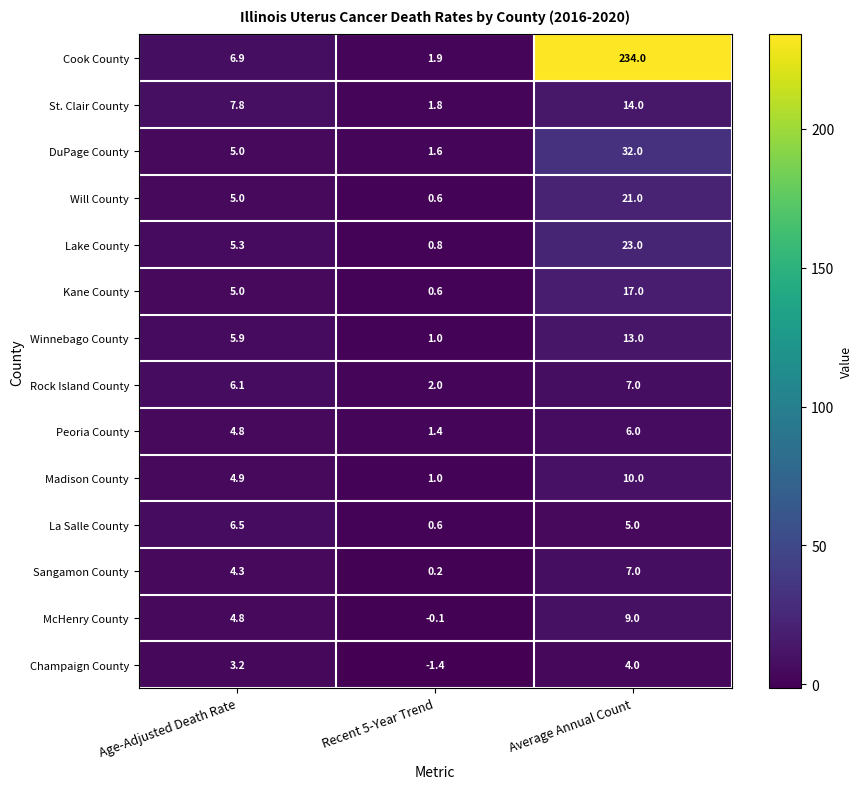

What value does the McHenry County series have at Average Annual Count?

9.0